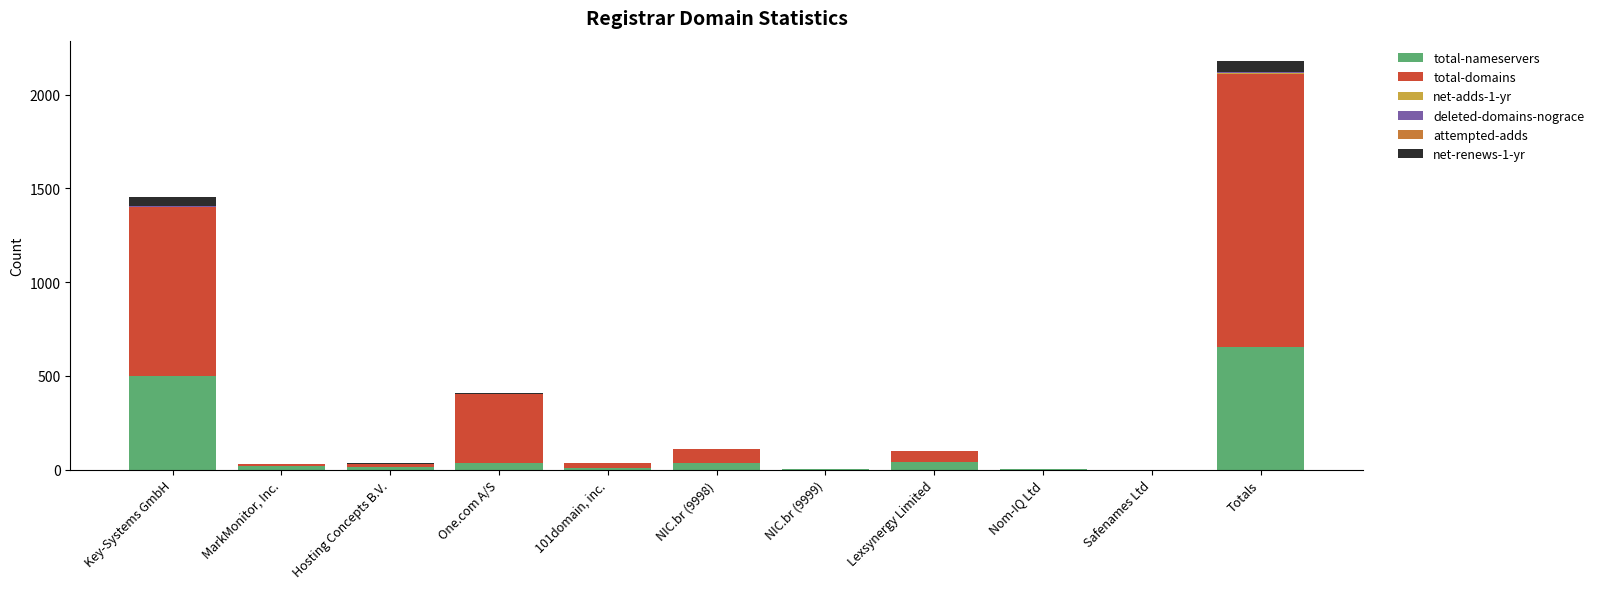

What is the maximum value for total-nameservers?

655